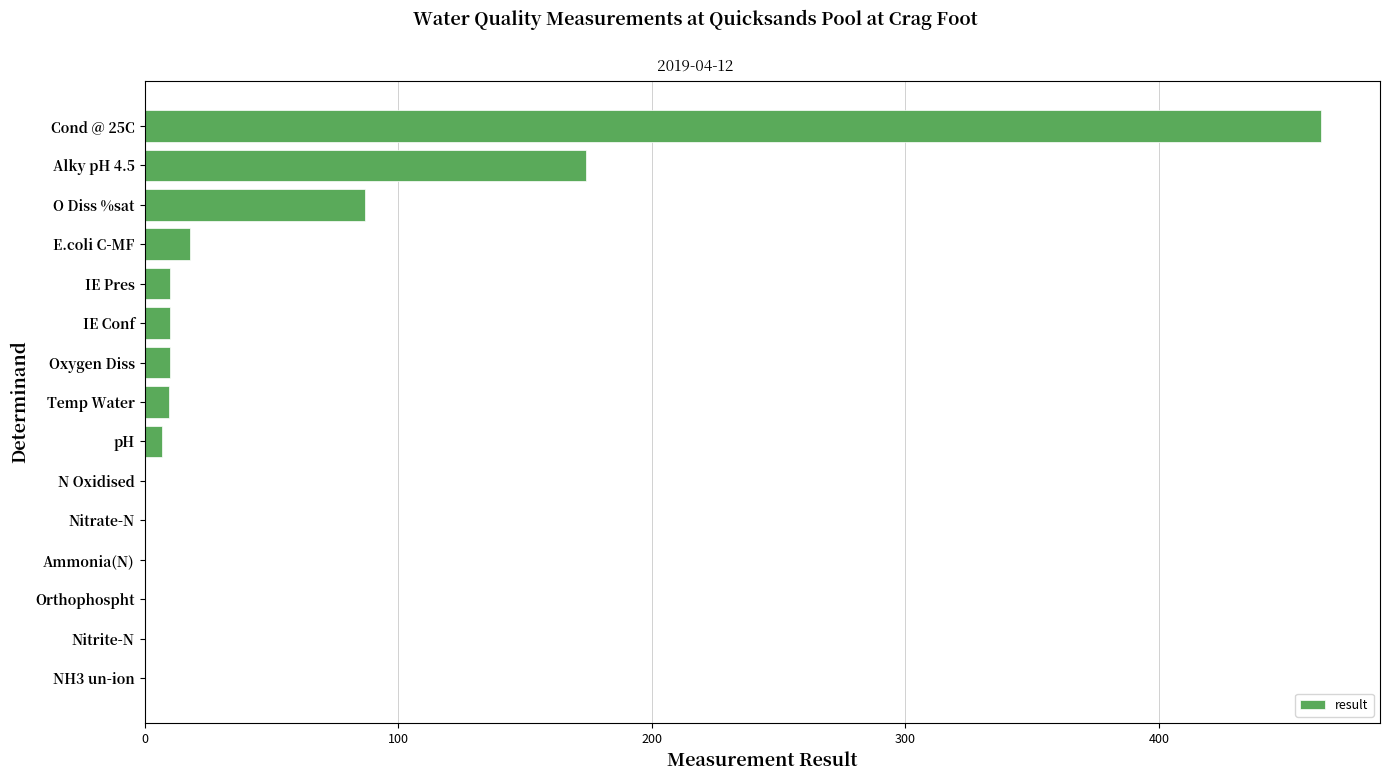

The chart shows a value of 0.0 at Nitrite-N. True or false?

True